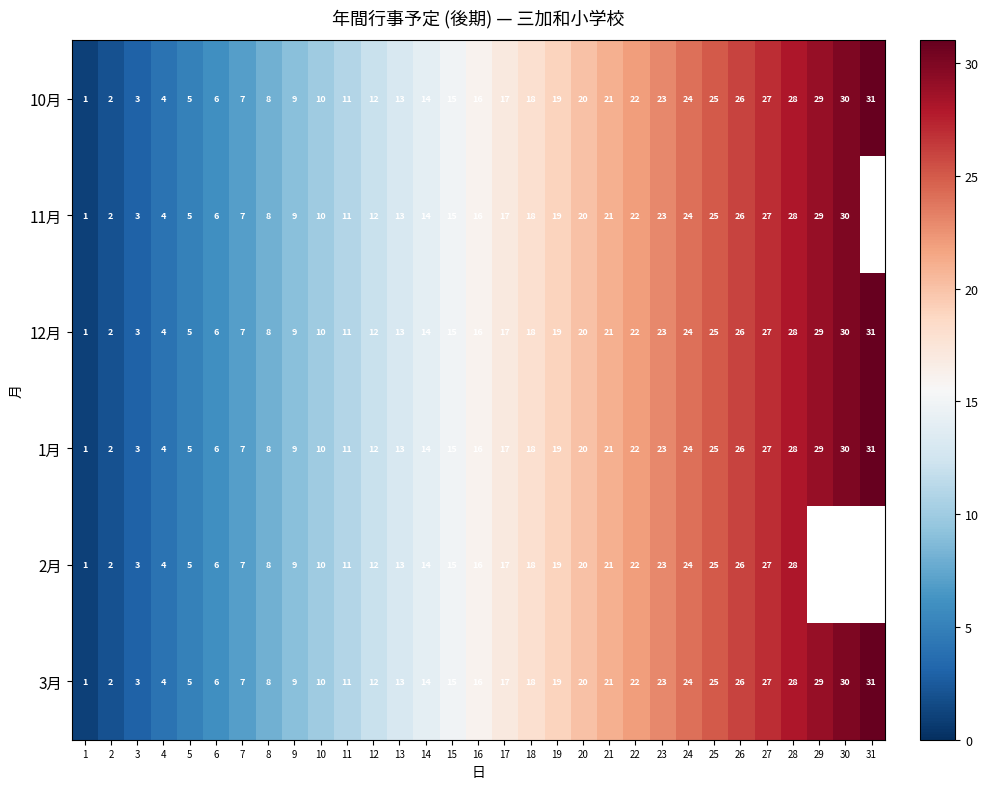

Rank the categories by 1月 value from highest to lowest.

31, 30, 29, 28, 27, 26, 25, 24, 23, 22, 21, 20, 19, 18, 17, 16, 15, 14, 13, 12, 11, 10, 9, 8, 7, 6, 5, 4, 3, 2, 1